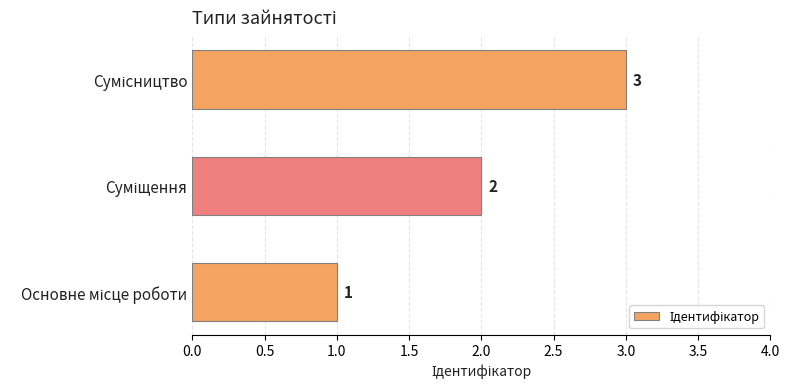

Count the values in the range 1 to 3.

3